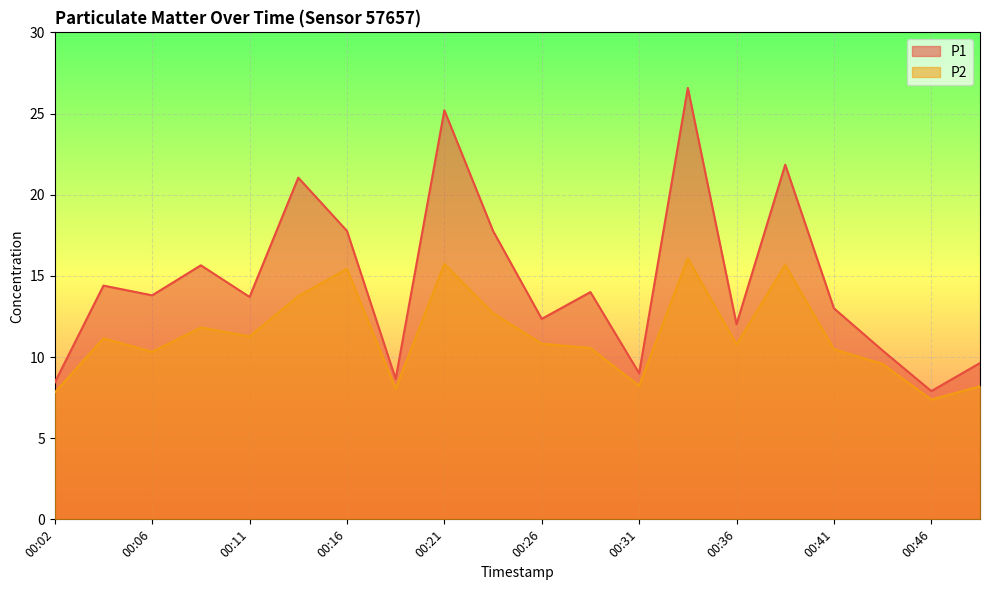

What are all the series names shown in the legend?

P1, P2